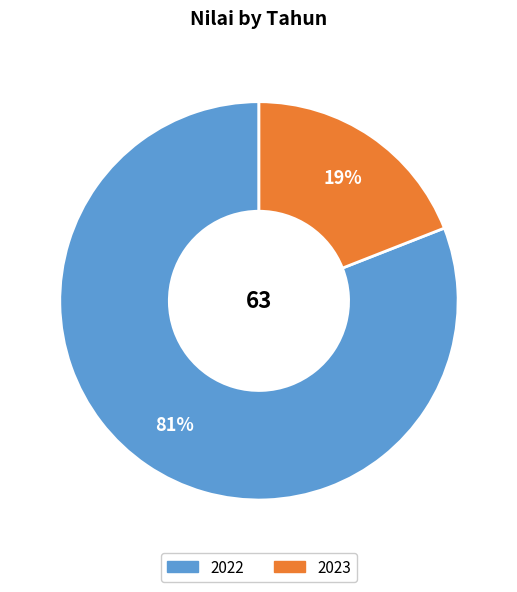

What is the largest slice in the pie chart?

2022